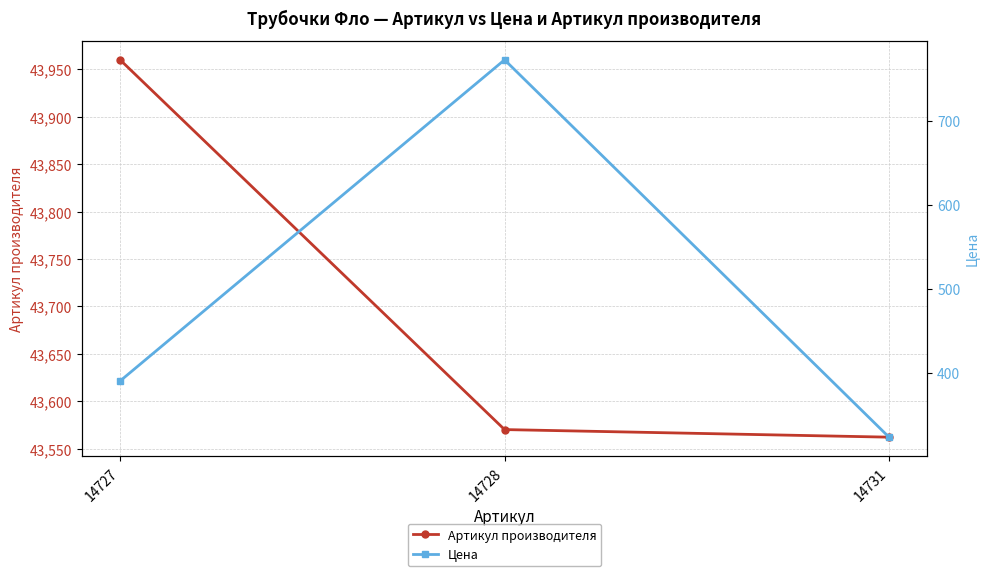

Which series has the largest total across all categories?

Артикул производителя